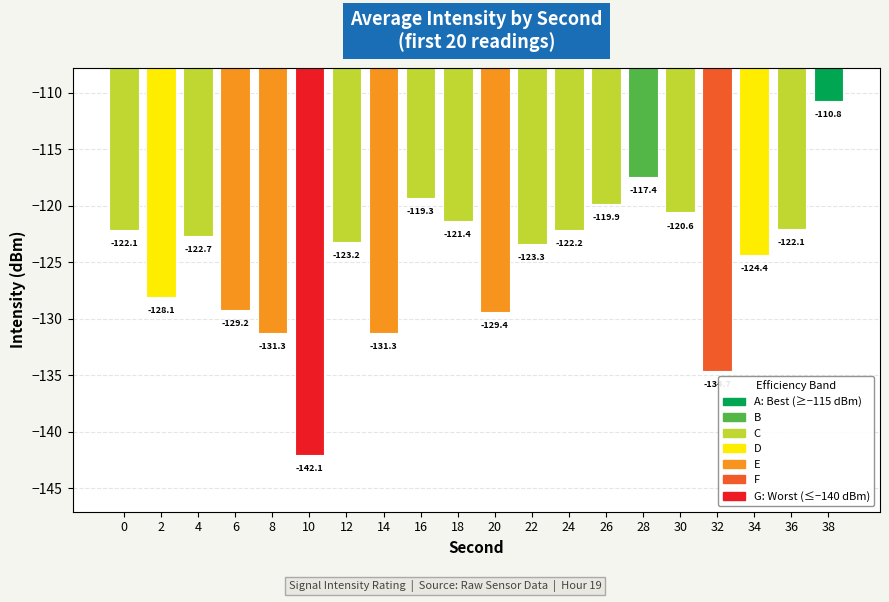

Are the bars horizontal?

No